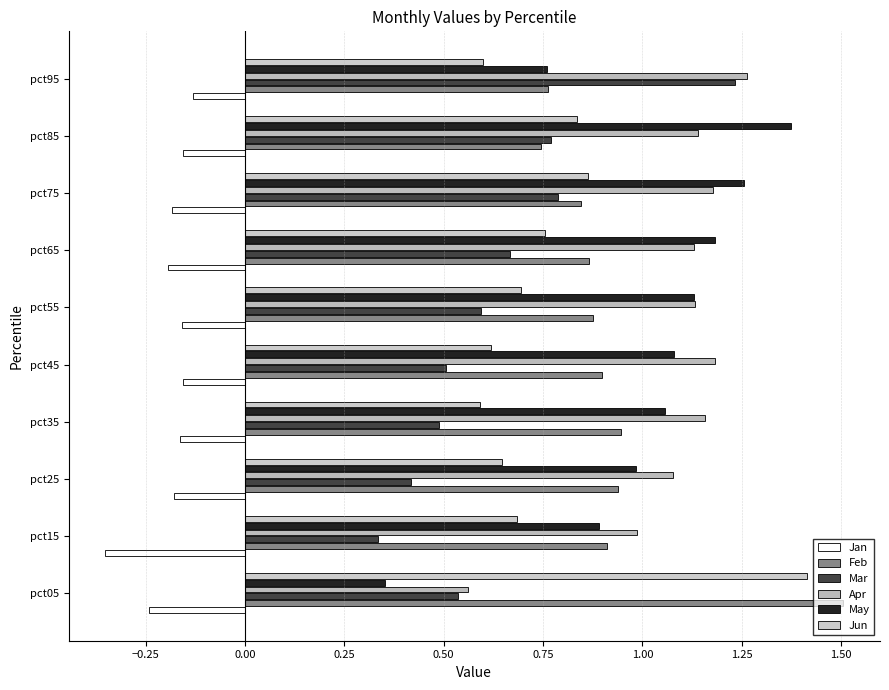

Reading right to left, extract all data points from this chart.

Jan: -0.1	-0.2	-0.2	-0.2	-0.2	-0.2	-0.2	-0.2	-0.4	-0.2
Feb: 0.8	0.7	0.8	0.9	0.9	0.9	0.9	0.9	0.9	1.5
Mar: 1.2	0.8	0.8	0.7	0.6	0.5	0.5	0.4	0.3	0.5
Apr: 1.3	1.1	1.2	1.1	1.1	1.2	1.2	1.1	1.0	0.6
May: 0.8	1.4	1.3	1.2	1.1	1.1	1.1	1.0	0.9	0.4
Jun: 0.6	0.8	0.9	0.8	0.7	0.6	0.6	0.6	0.7	1.4